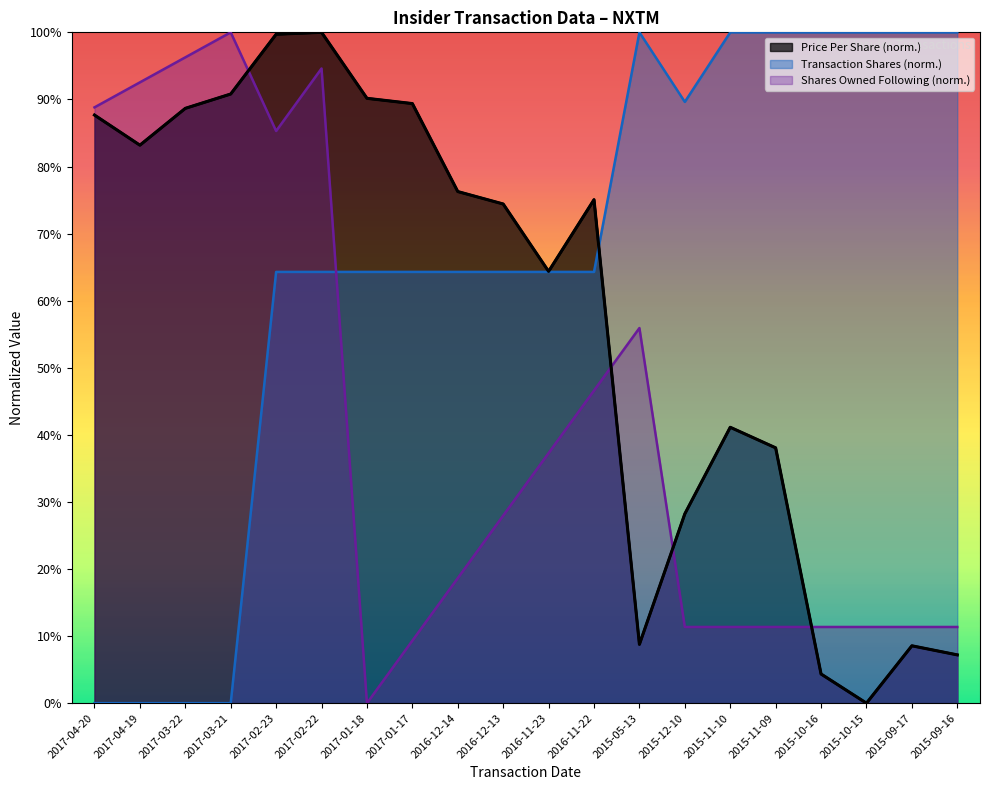

What is the difference between the transactionShares values at 2016-12-13 and 2017-04-20?

0.6